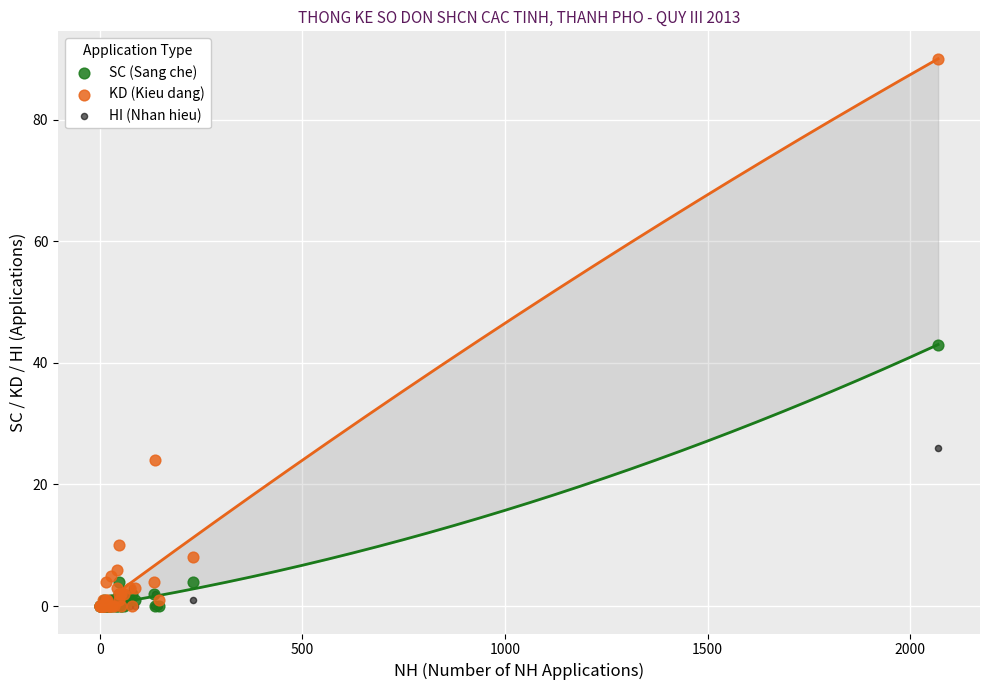

Across all series, what Y value is closest to 45?

43